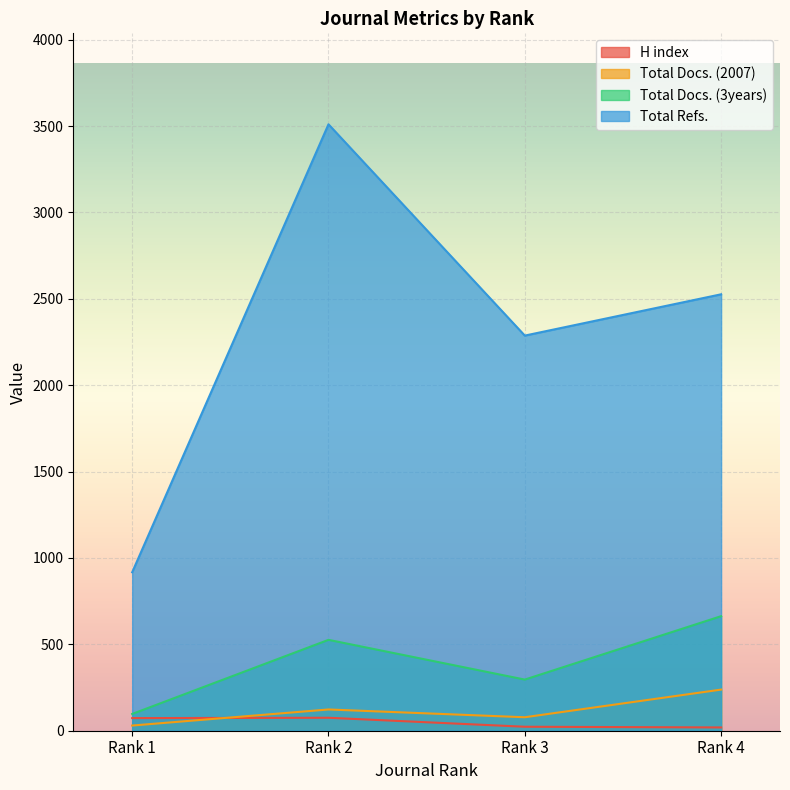

How many series are shown in this chart?

4